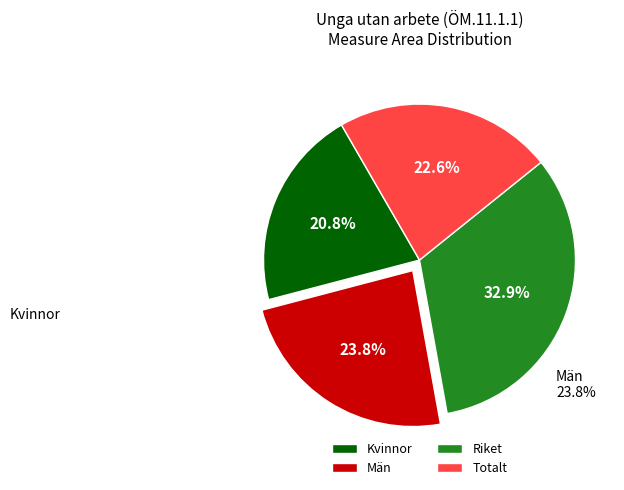

What is the ratio of the value at Kvinnor to the value at Män?

0.9